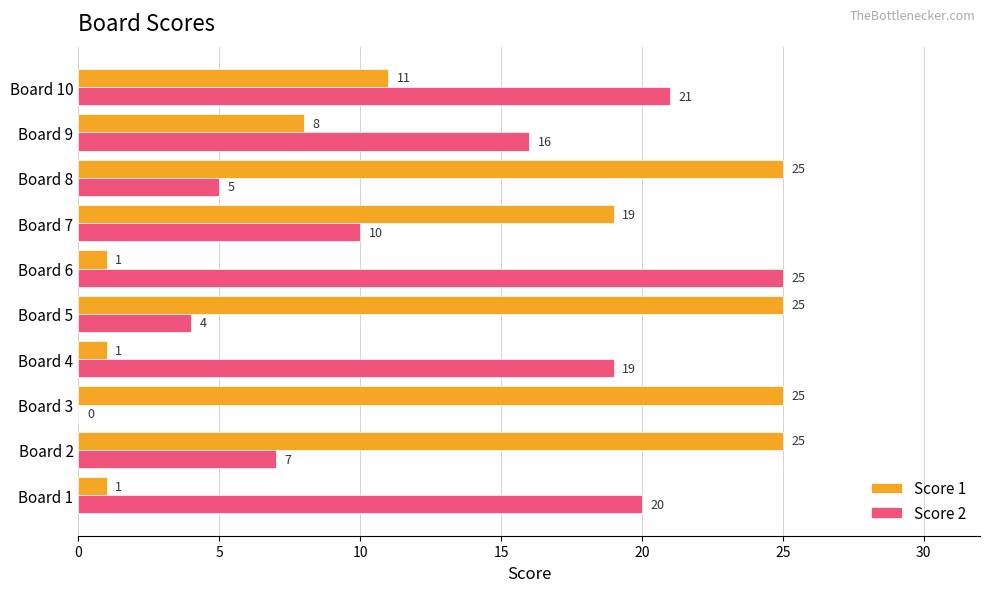

Is it true that Score 1 equals 25 at Board 8?

True